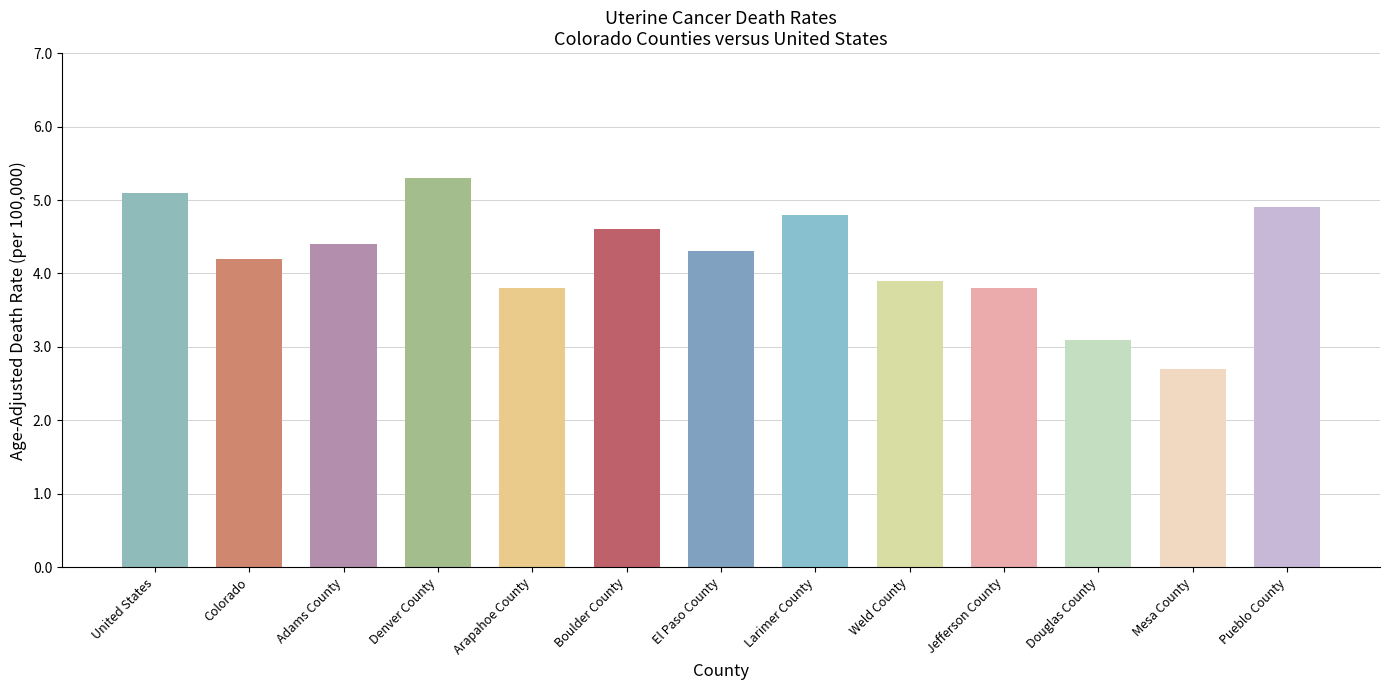

How many values are below 4?

5